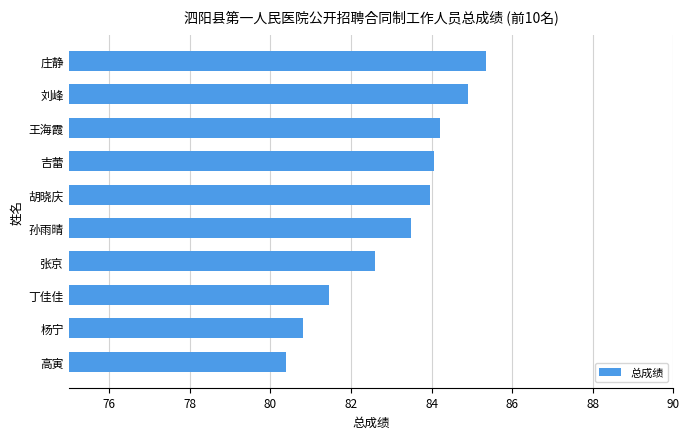

What is the smallest value displayed?

80.4